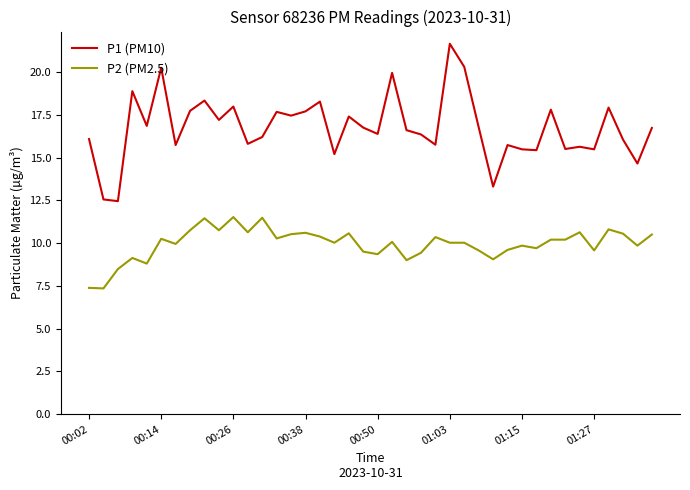

What are all the series names shown in the legend?

P1 (PM10), P2 (PM2.5)